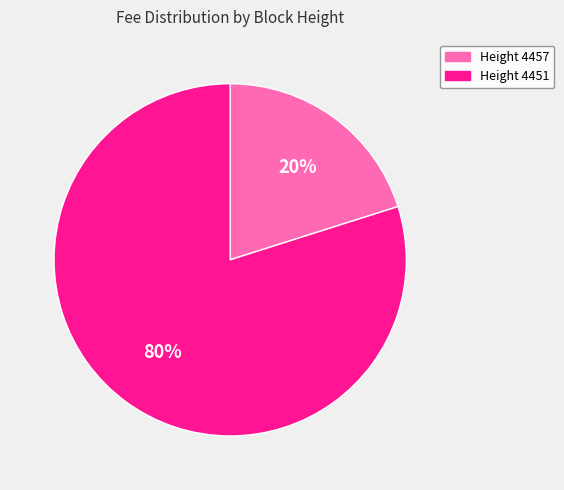

To the nearest percent, what is the average slice percentage?

50%